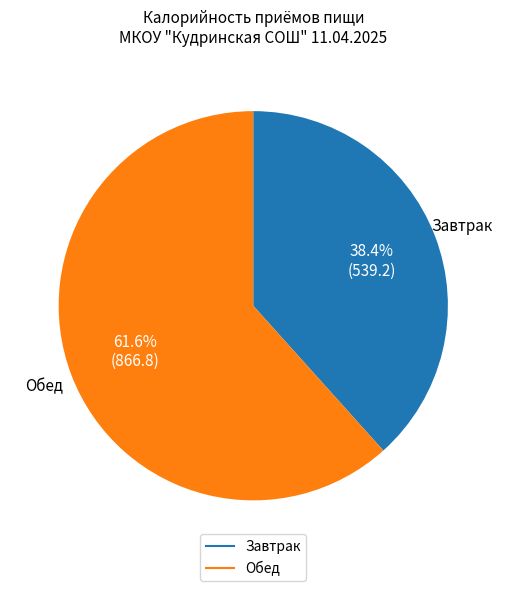

To the nearest percent, what is the difference between the Обед and Завтрак slice percentages?

23%